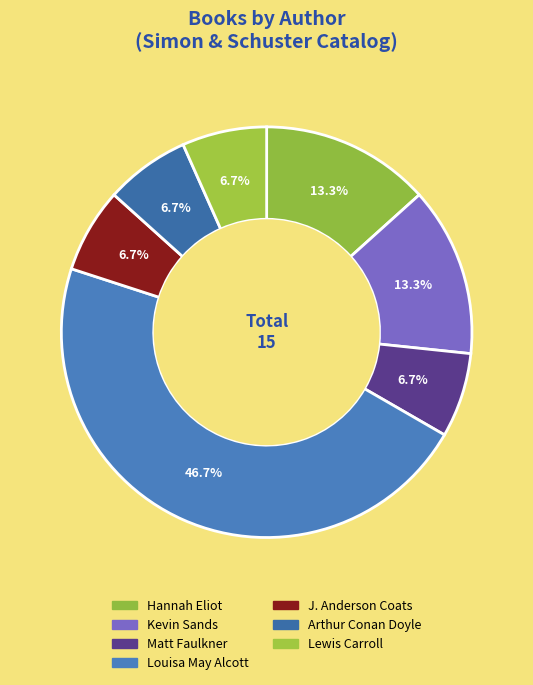

How many segments does this pie chart have?

7